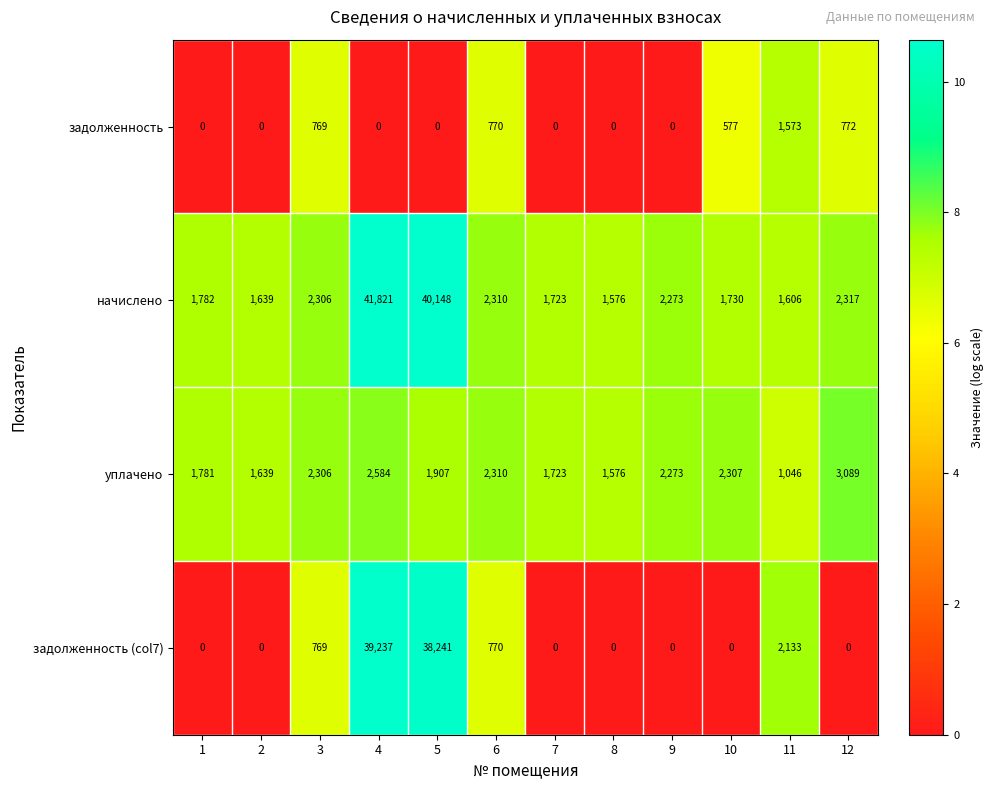

What is the maximum value shown in the chart?

41821